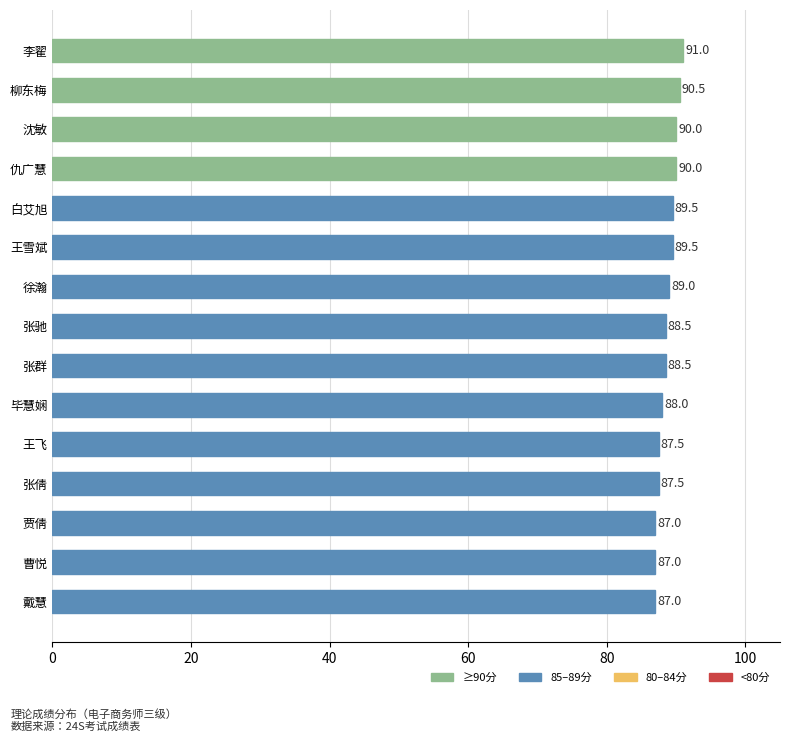

The value at 王飞 is 87.5. True or false?

True